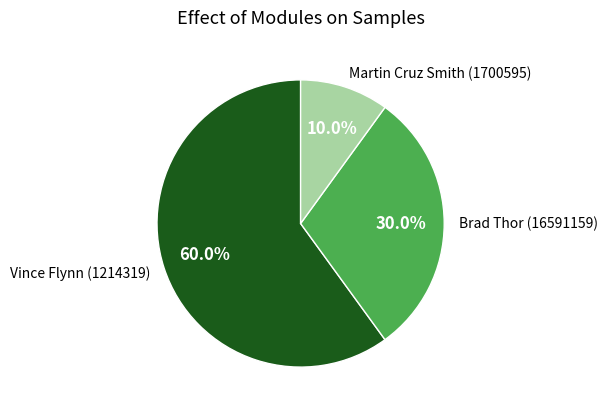

Which category has the biggest portion of the pie?

Vince Flynn (1214319)